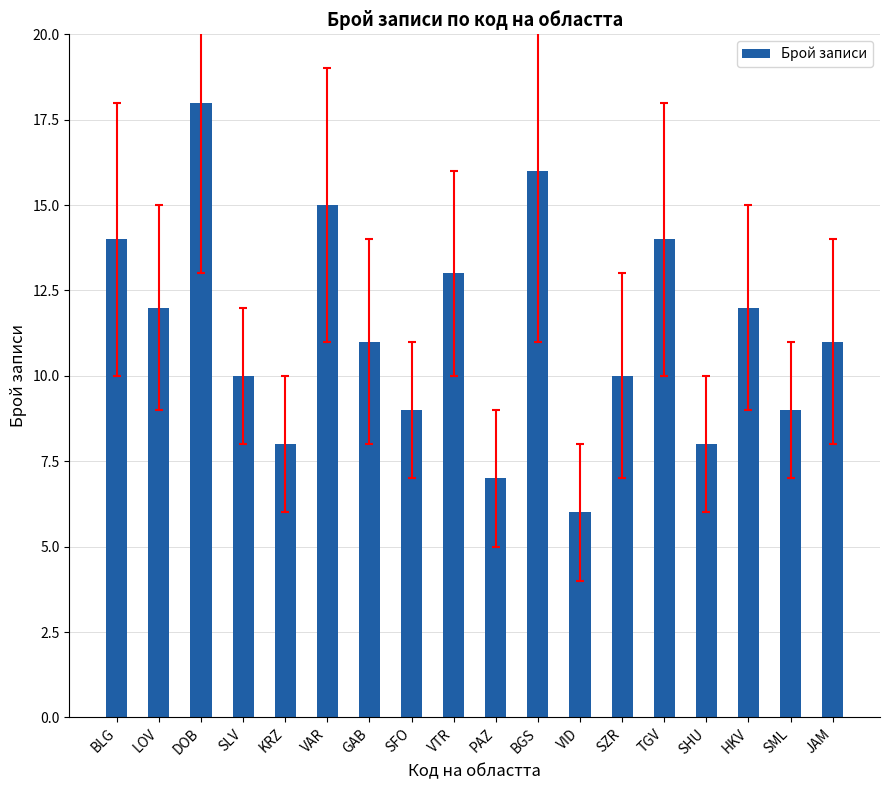

What is the average value?

11